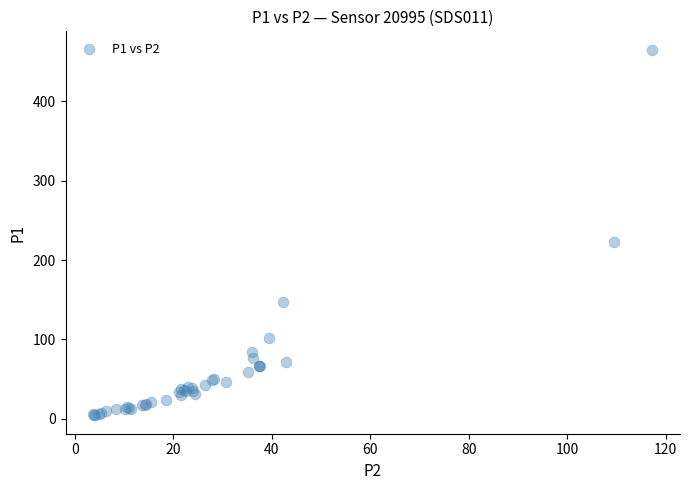

What Y value in the scatter plot is closest to 234?

222.5